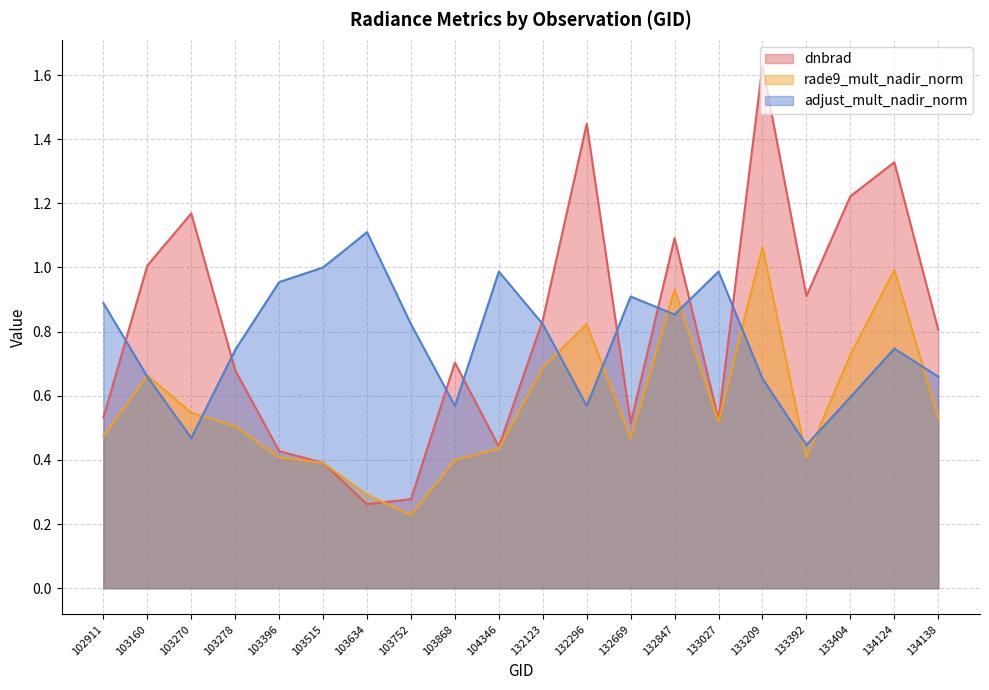

At how many categories does at least one series exceed 0?

20